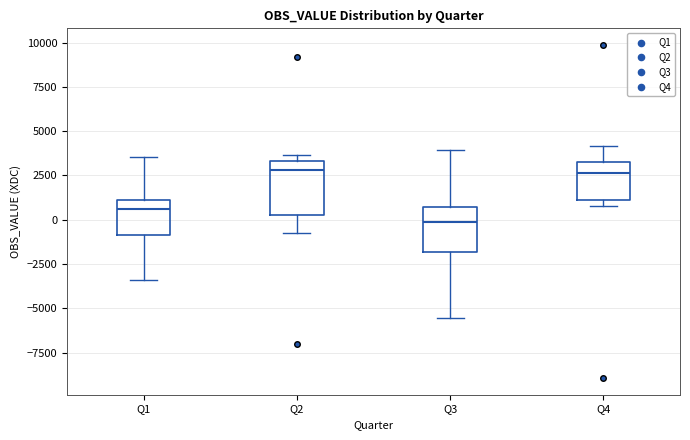

Reading left to right, read every box against the y-axis: the position of its median line, the range the box covers, and the ends of its whiskers. The values are not printed on the chart, so give them approximately, as read against the axis.

Q1: median 500, box -1000 to 1000, whiskers -3500 to 3500
Q2: median 3000, box 500 to 3500, whiskers -1000 to 3500 (just above the box's upper edge)
Q3: median 0, box -2000 to 500, whiskers -5500 to 4000
Q4: median 2500, box 1000 to 3500, whiskers 1000 (just below the box's lower edge) to 4000